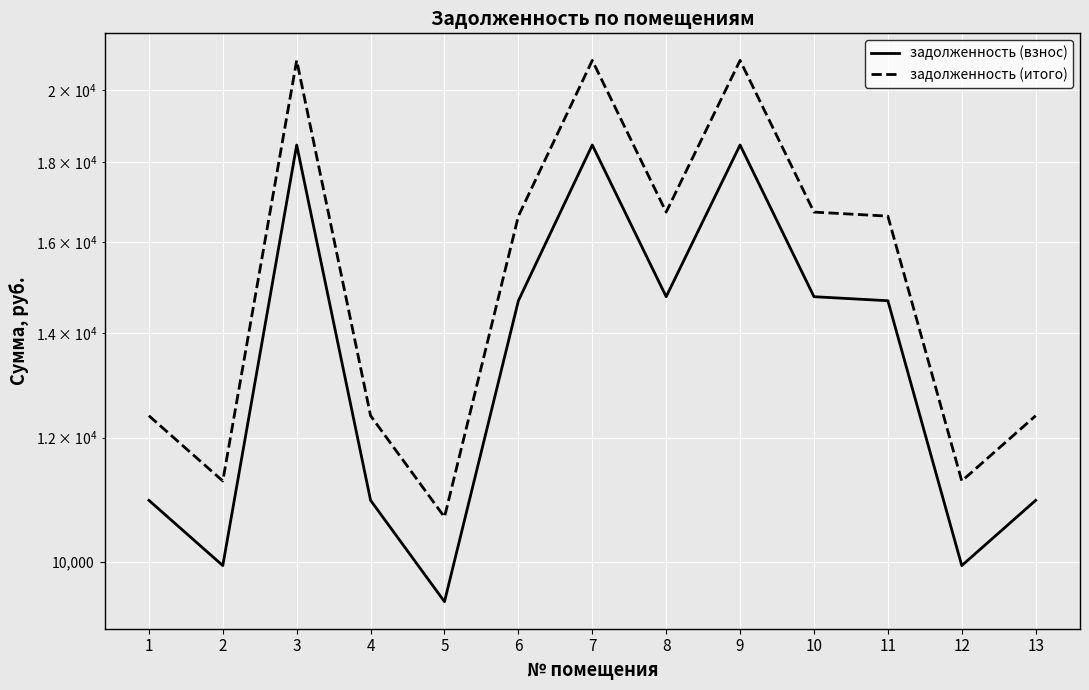

Reading left to right, what are all the values shown in this chart?

задолженность (взнос): 10944.8	9943.3	18456.2	10944.8	9429.7	14678.5	18456.2	14766.0	18456.2	14766.0	14678.5	9943.3	10944.8
задолженность (итого): 12394.8	11260.6	20901.2	12394.8	10678.9	16623.1	20901.2	16722.2	20901.2	16722.2	16623.1	11260.6	12394.8